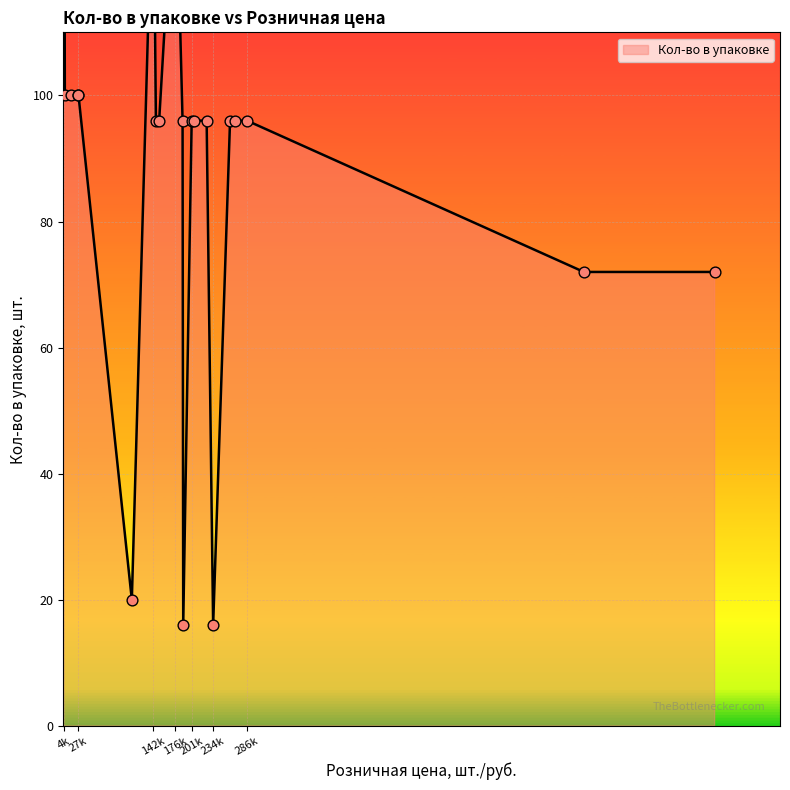

What is the change in value from 224000 to 6000?

+4